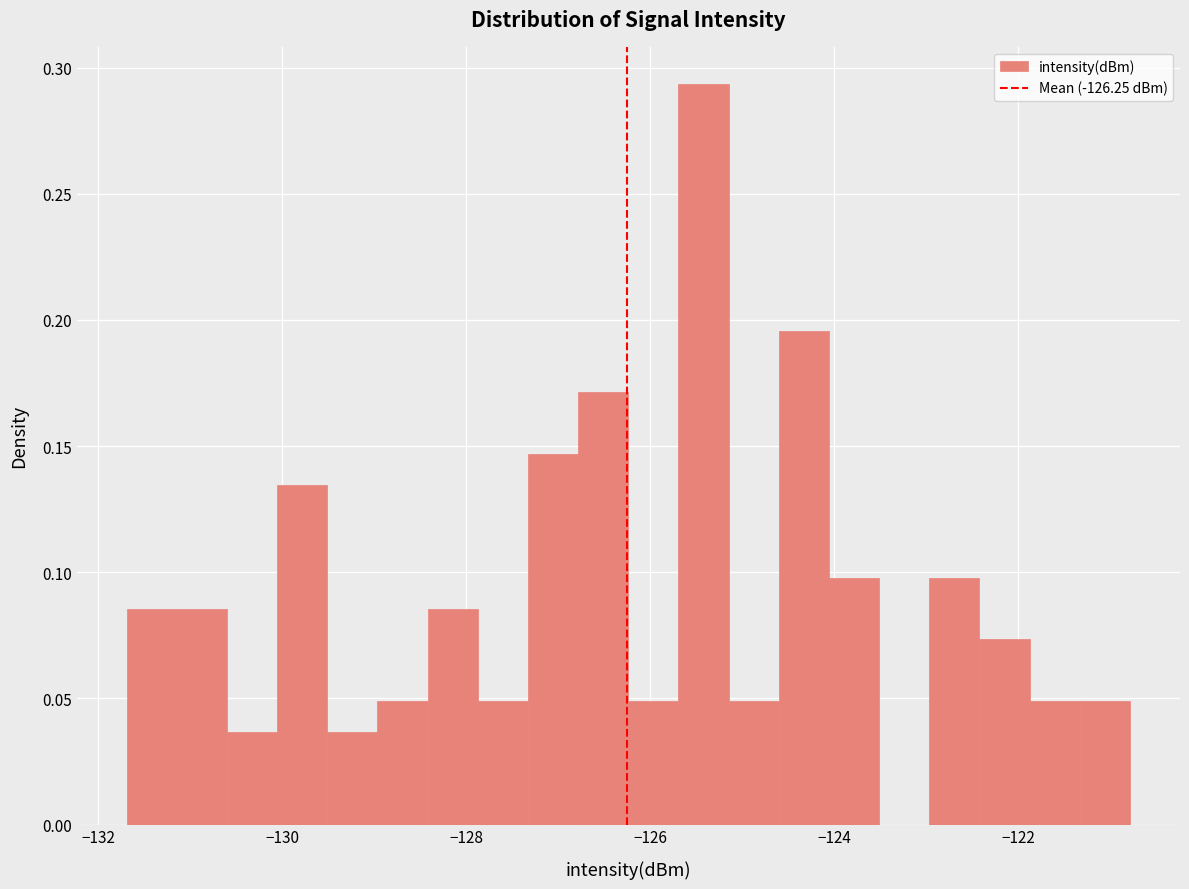

Read against the x-axis, roughly where is the centre of the tallest bar?

-125.4